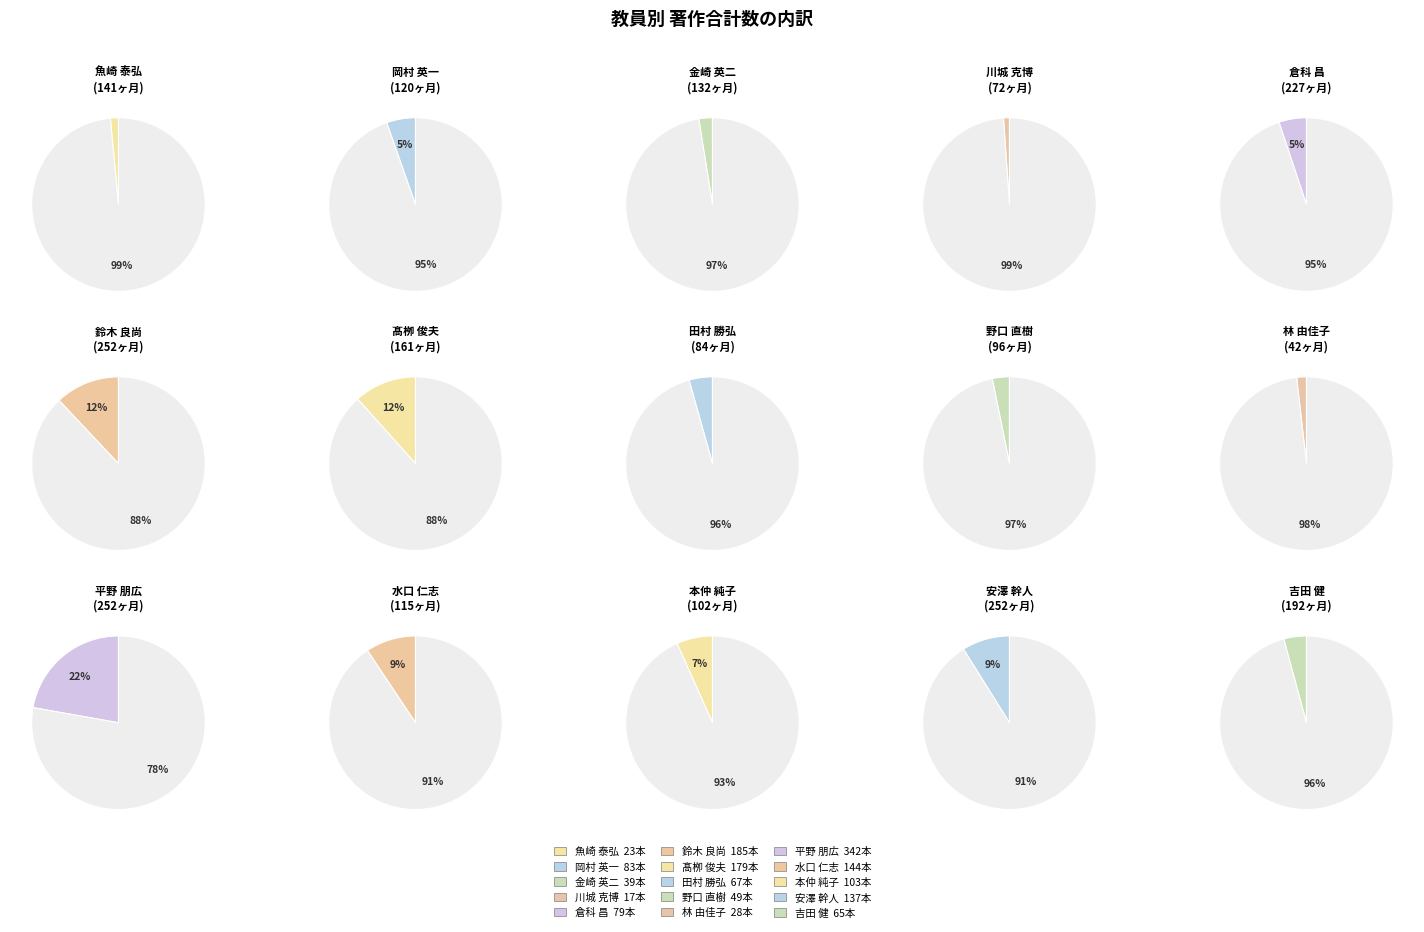

The 倉科 昌 slice represents 16% of the pie. True or false?

False